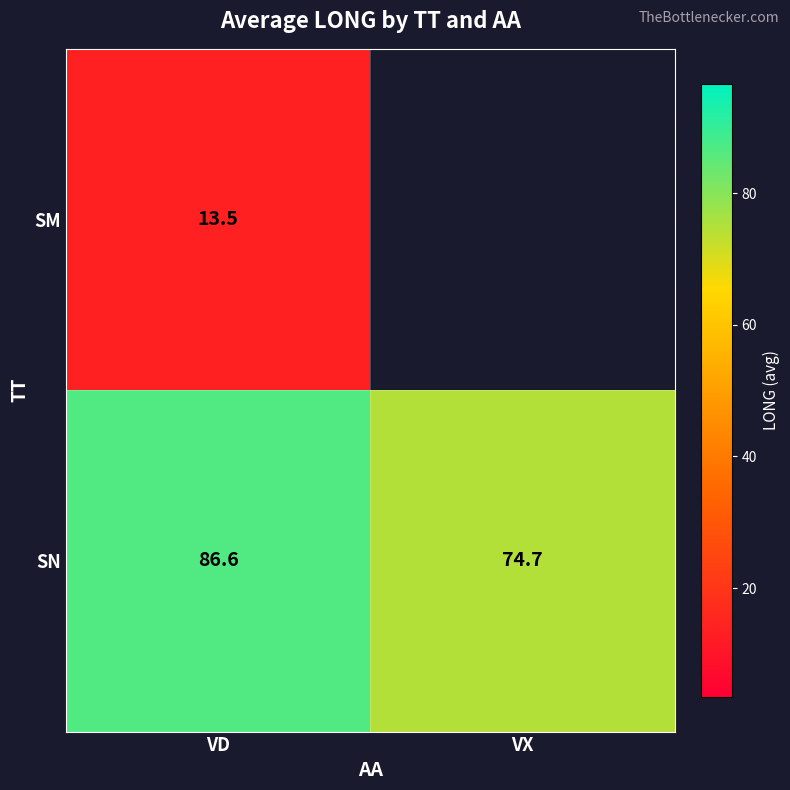

Is it true that SN equals 27.2 at VD?

False